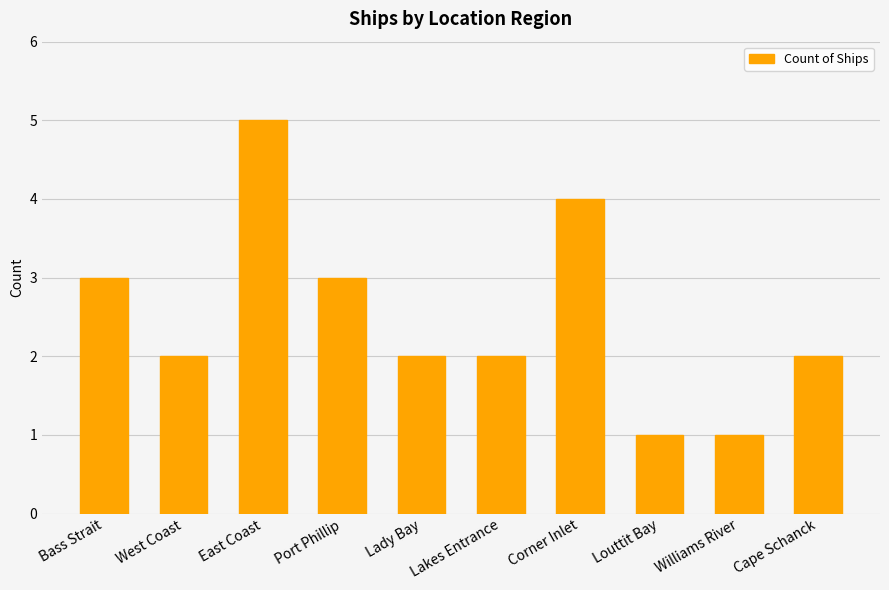

What position from the left is Lady Bay?

5